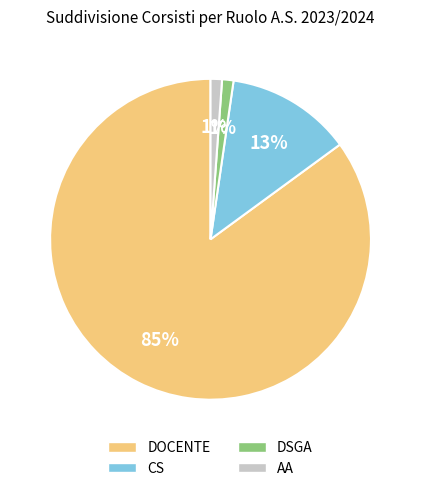

Does DOCENTE account for over 50% of the chart?

Yes